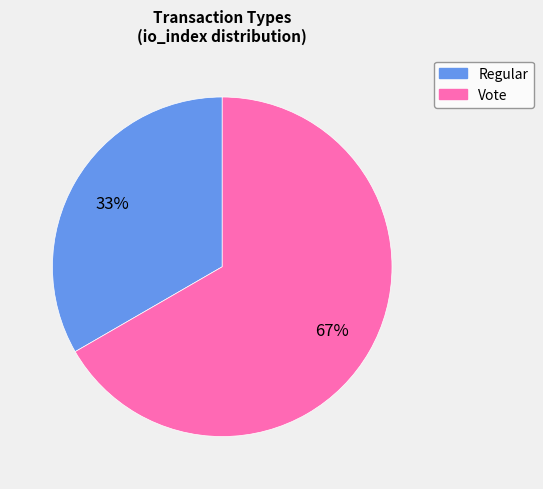

True or false: Vote accounts for 81% of the total.

False